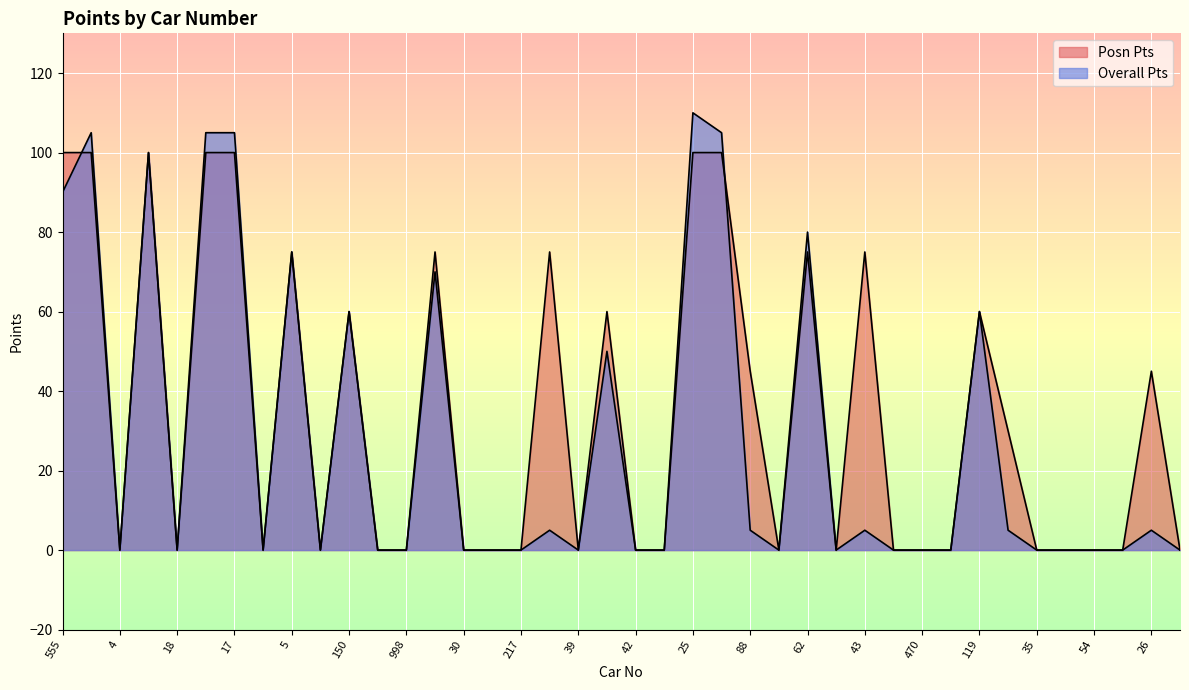

What is the value of the Overall Pts point at the 23rd from the left?

110